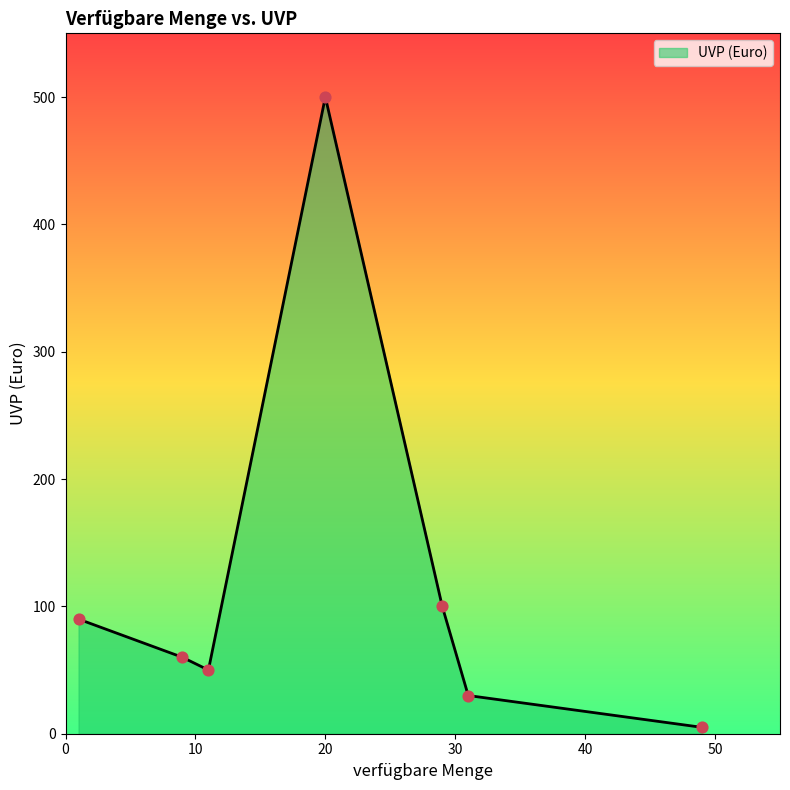

What is the sum of all values?

835